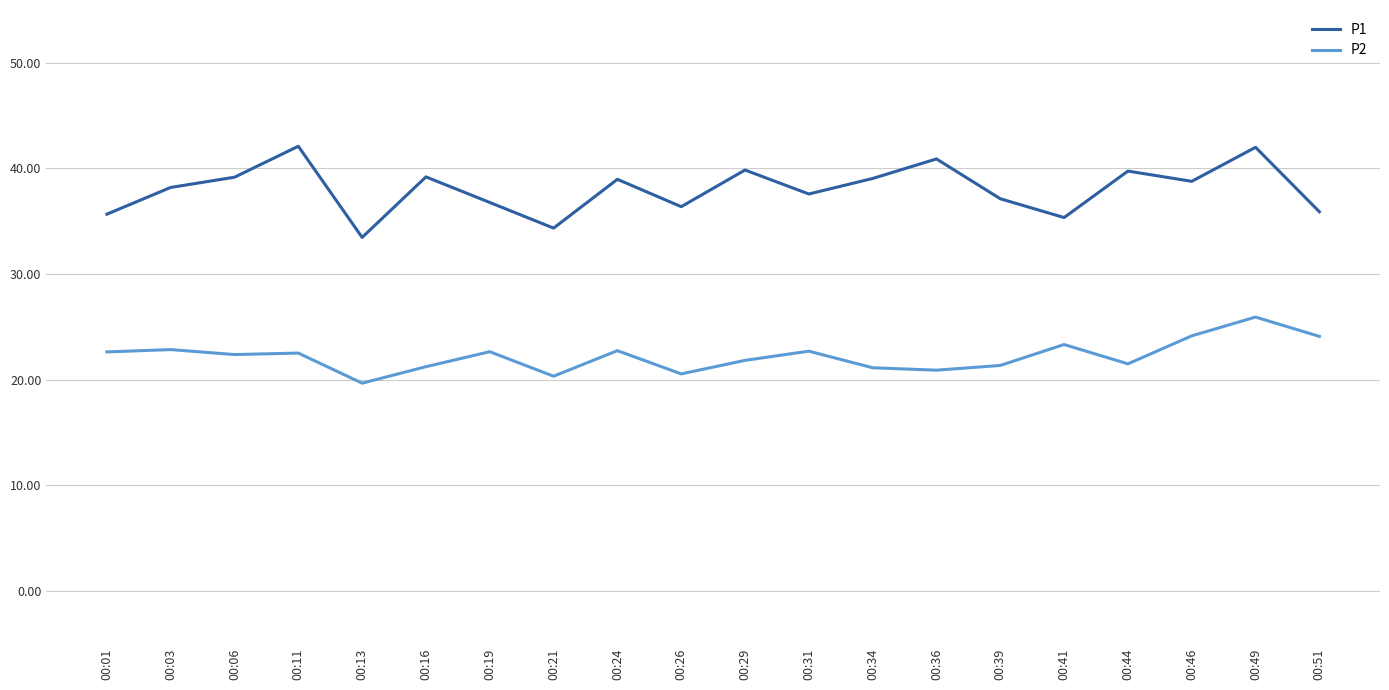

What is the average value of the P2 series?

22.2